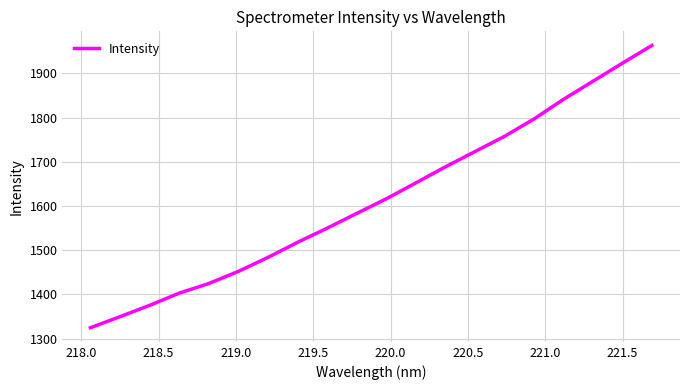

How many values are below 1616?

10